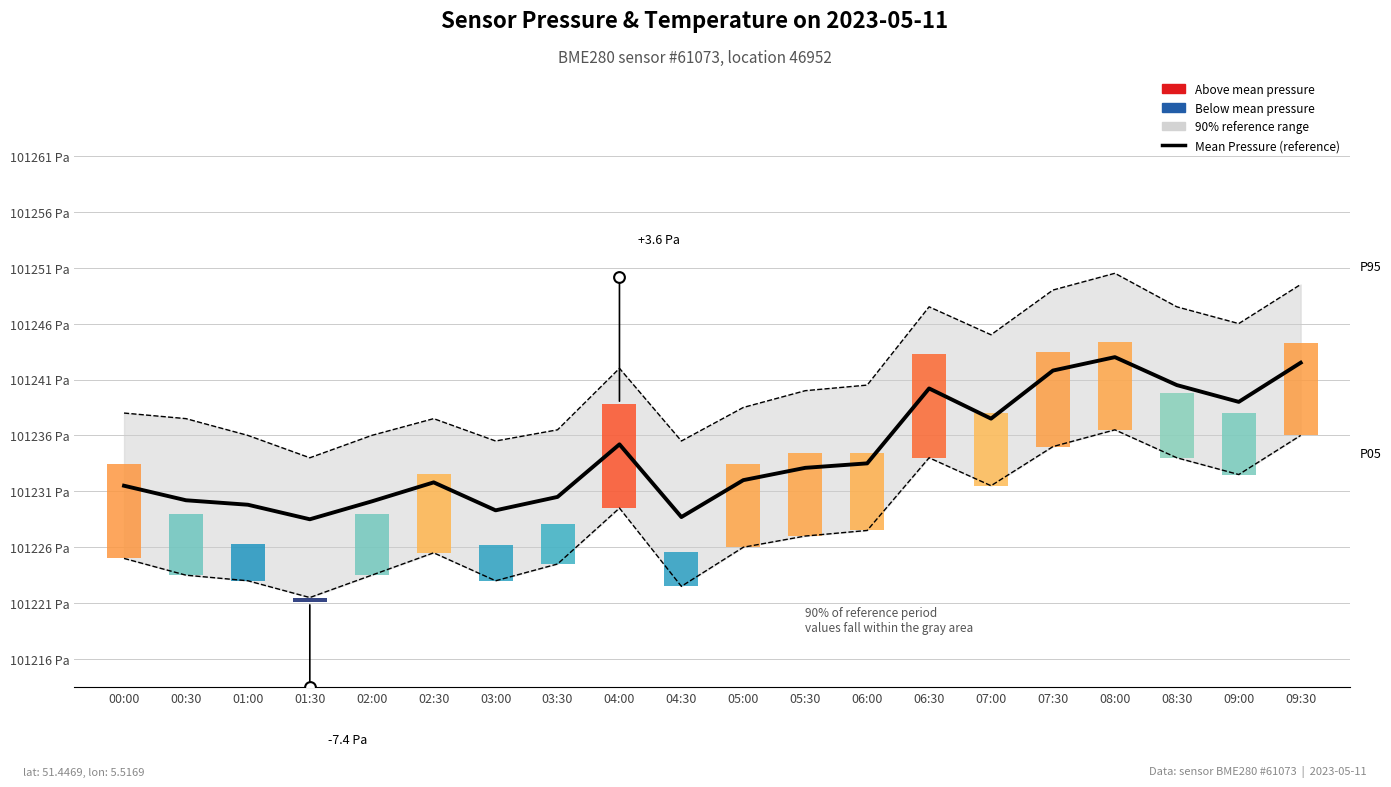

Which series has the largest total across all categories?

P95 / P05 bounds